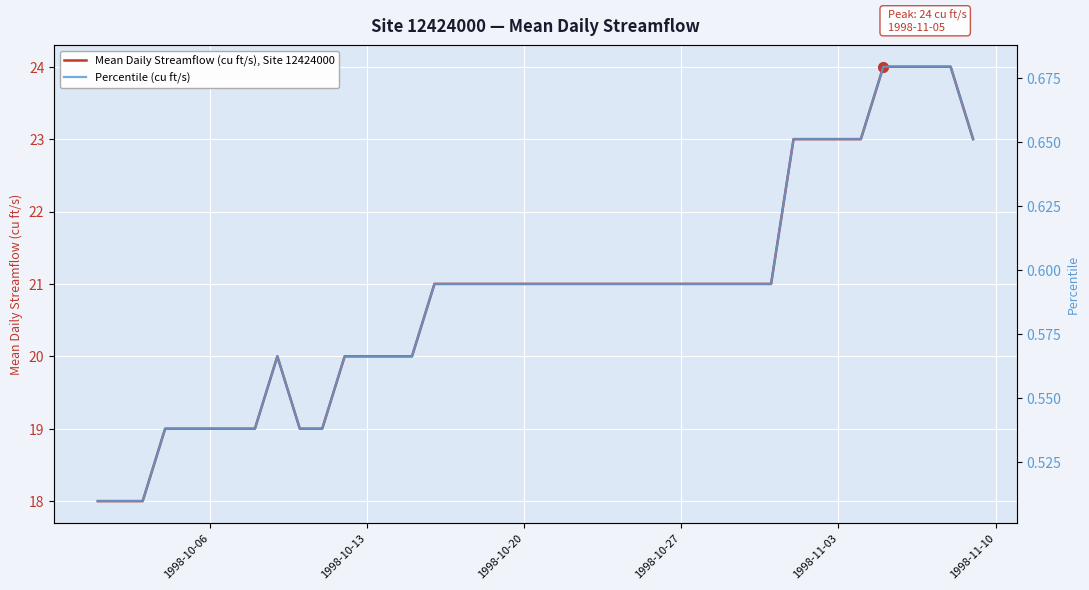

True or false: Mean Daily Streamflow (cu ft/s), Site 12424000 has more than 1 interior local peaks.

False